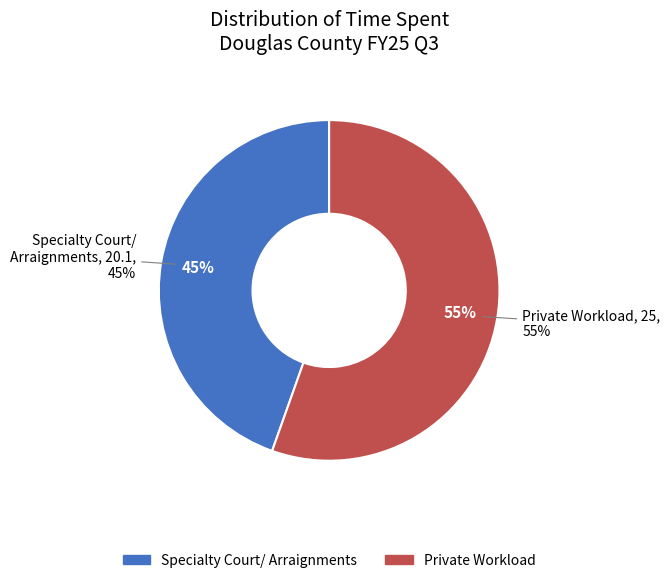

Is it true that Private Workload is 55% of the pie?

True